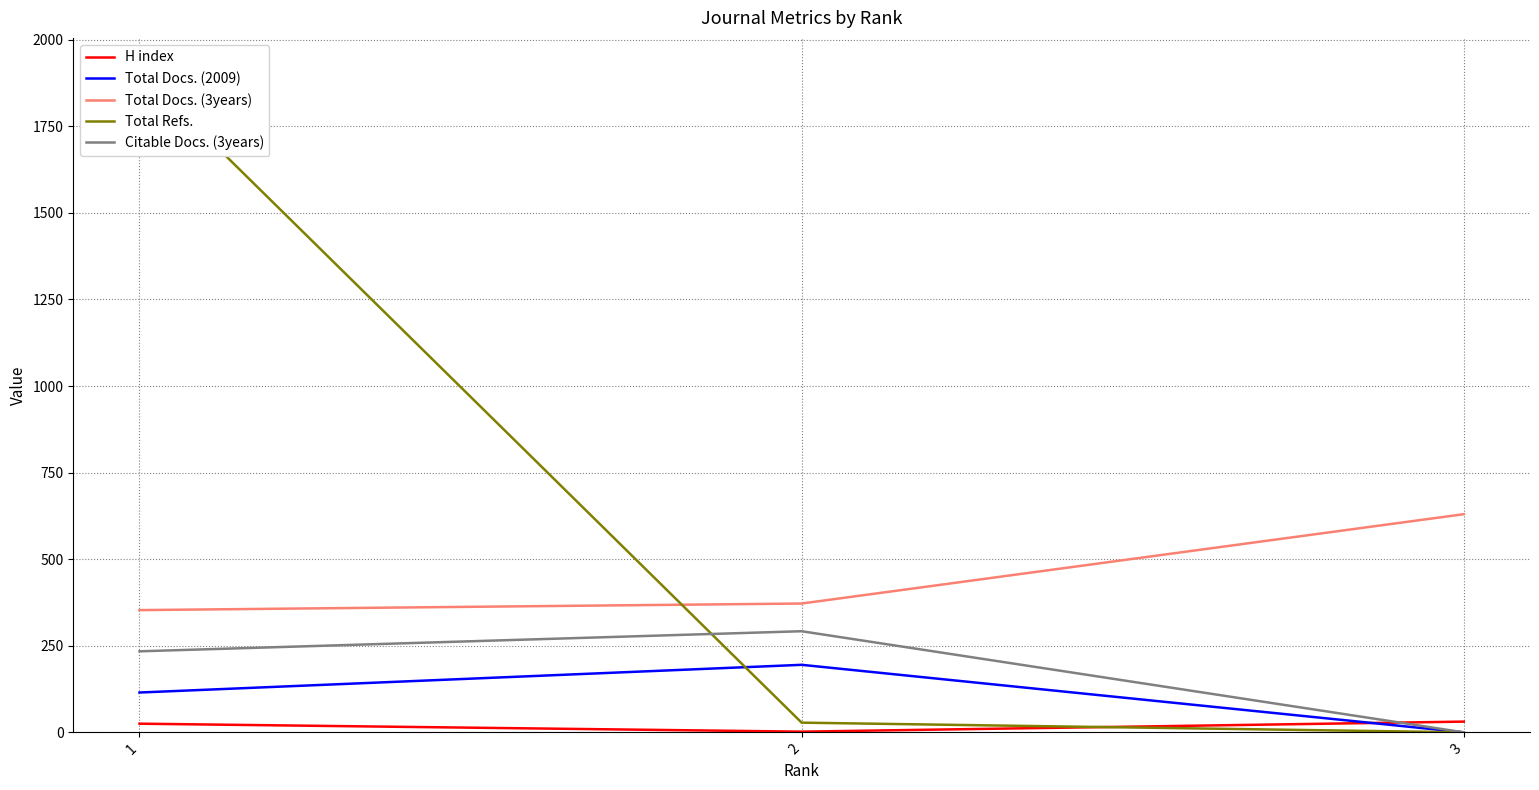

The Citable Docs. (3years) series shows 343 at 1. True or false?

False